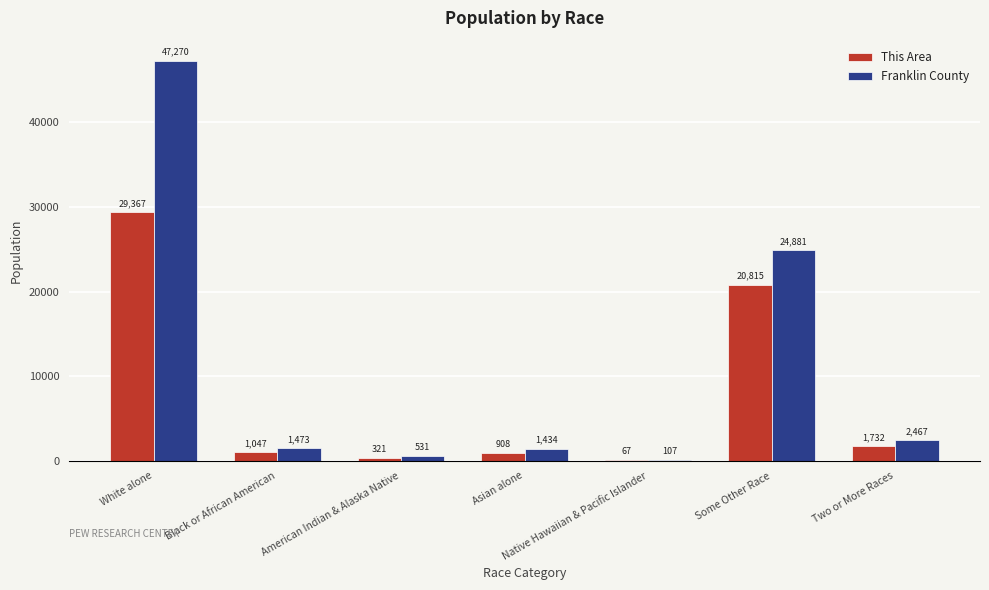

At which label does Franklin County reach its peak?

White alone